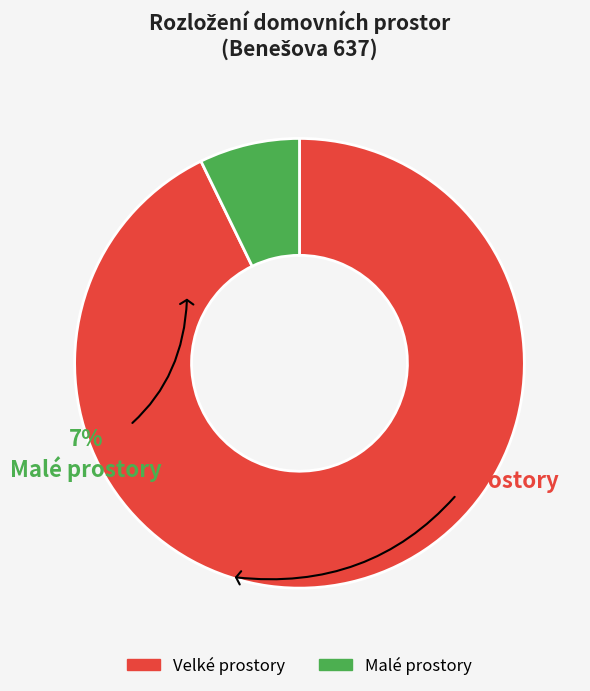

Do Malé prostory and Velké prostory together represent more than half of the pie?

Yes